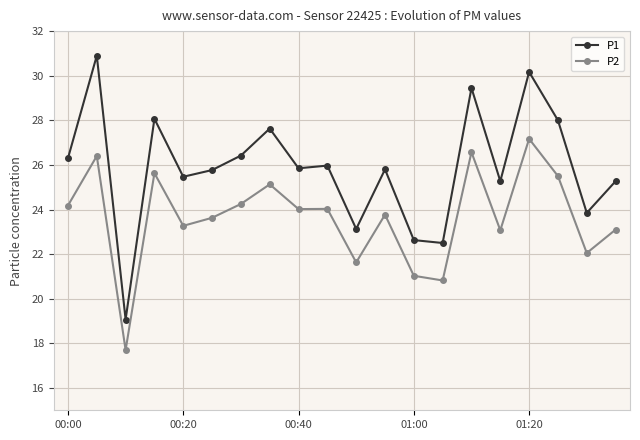

True or false: P2 has more than 1 interior local peaks.

True